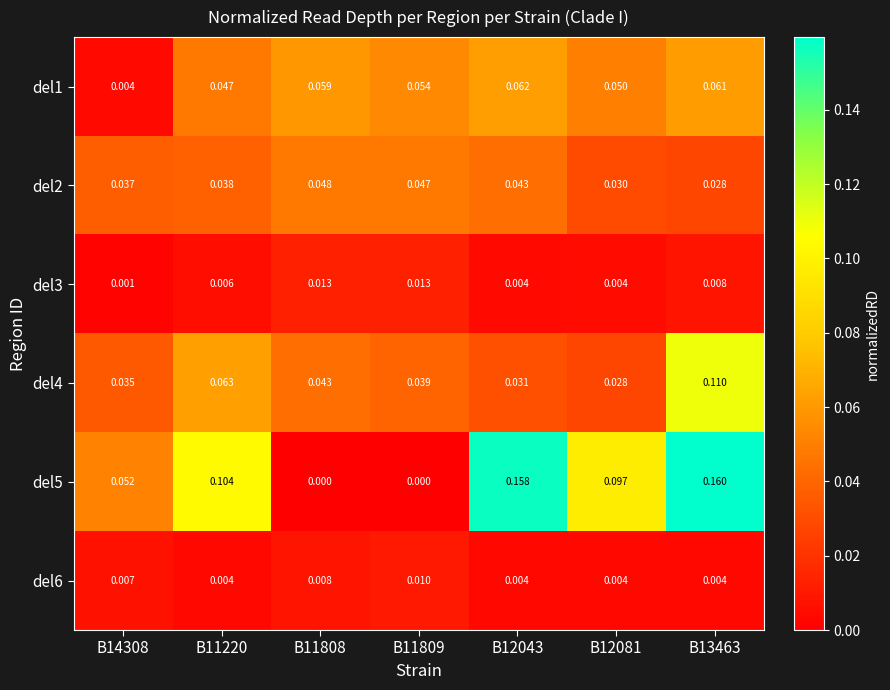

Is the value of del3 at B11220 greater than the value of del1 at B13463?

No